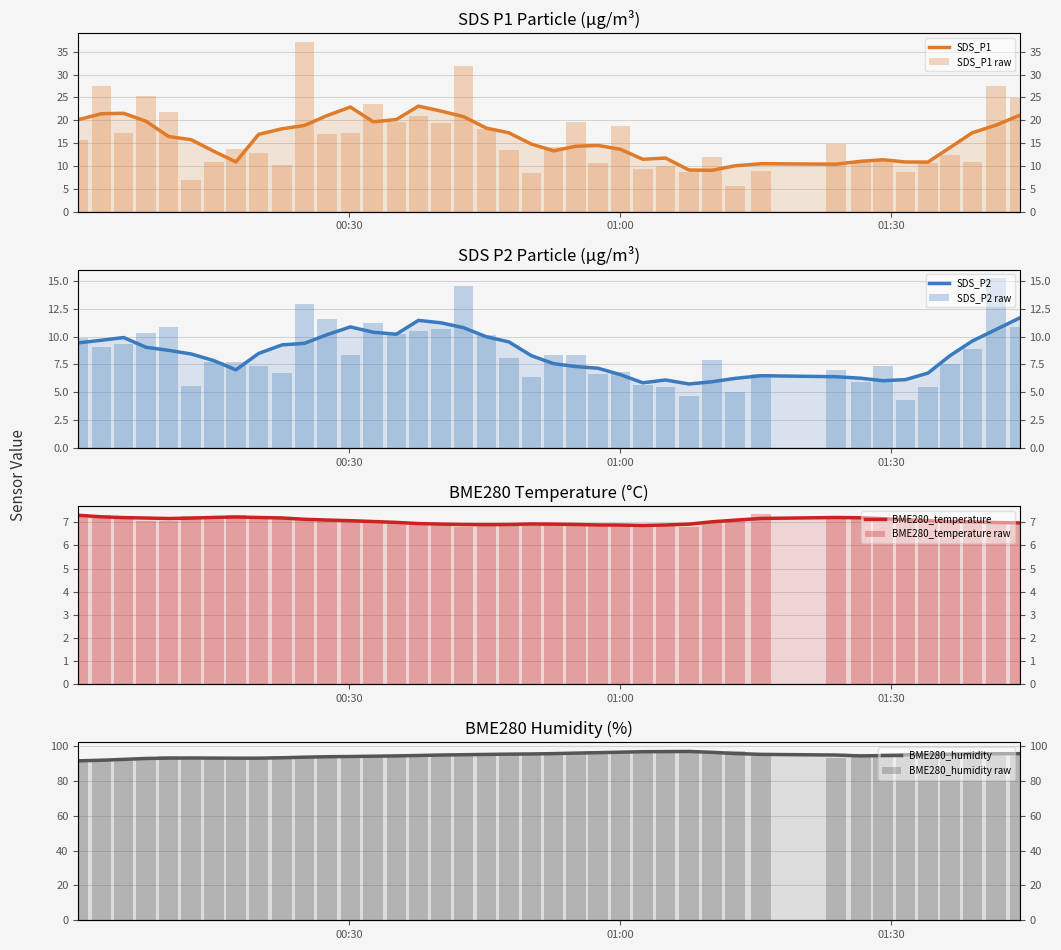

What is the greatest value displayed?

97.5